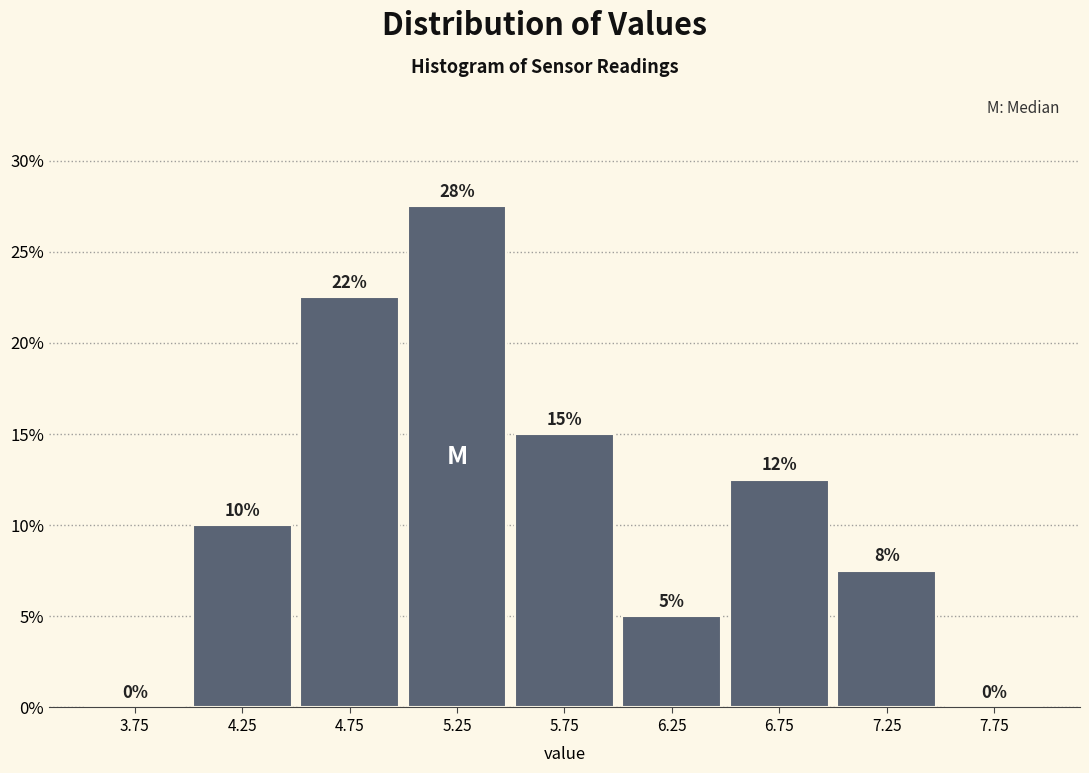

Which range on the x-axis has the tallest bar?

5.0 to 5.5